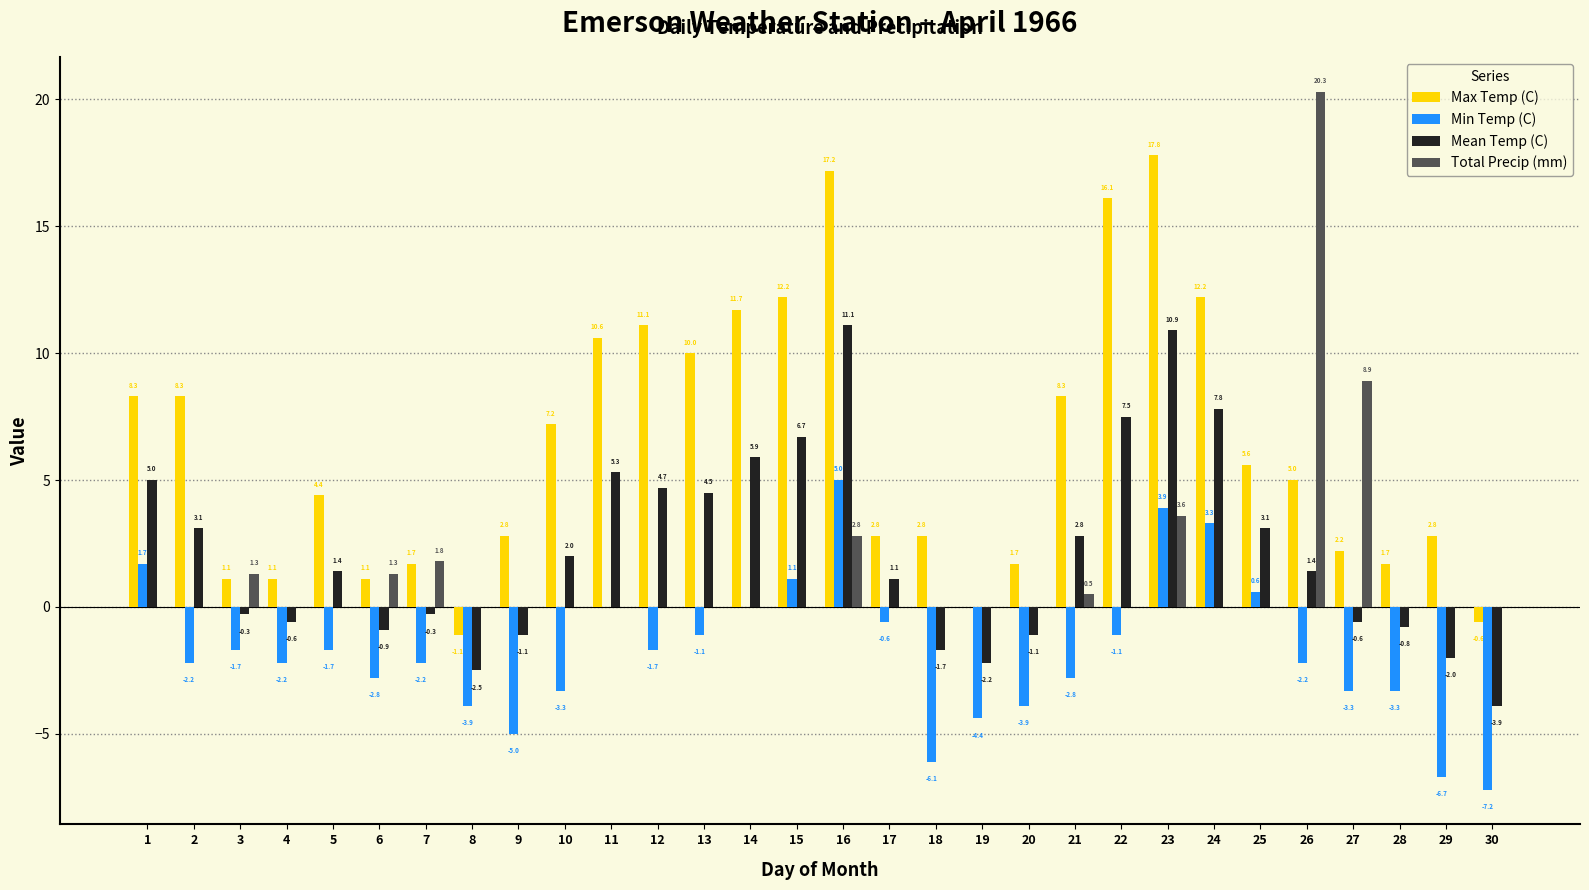

What is the total value across all series at 16?

36.1